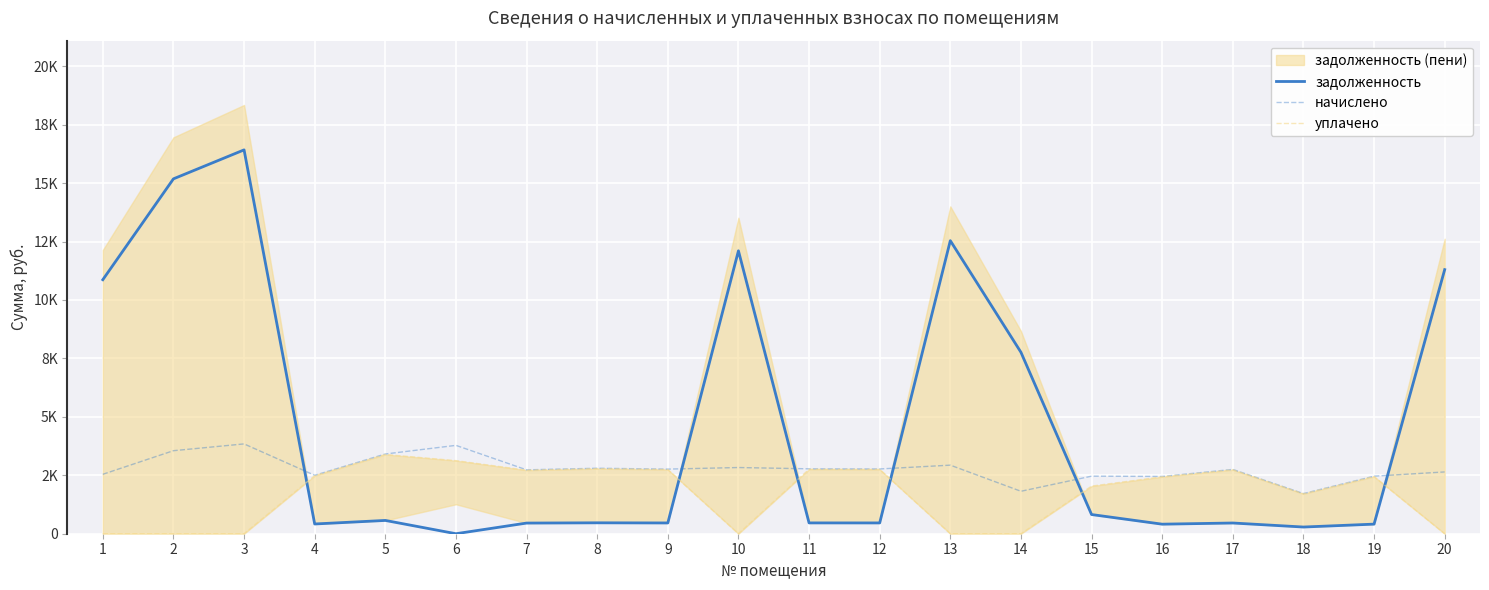

How many values in the задолженность series are below 466?

10